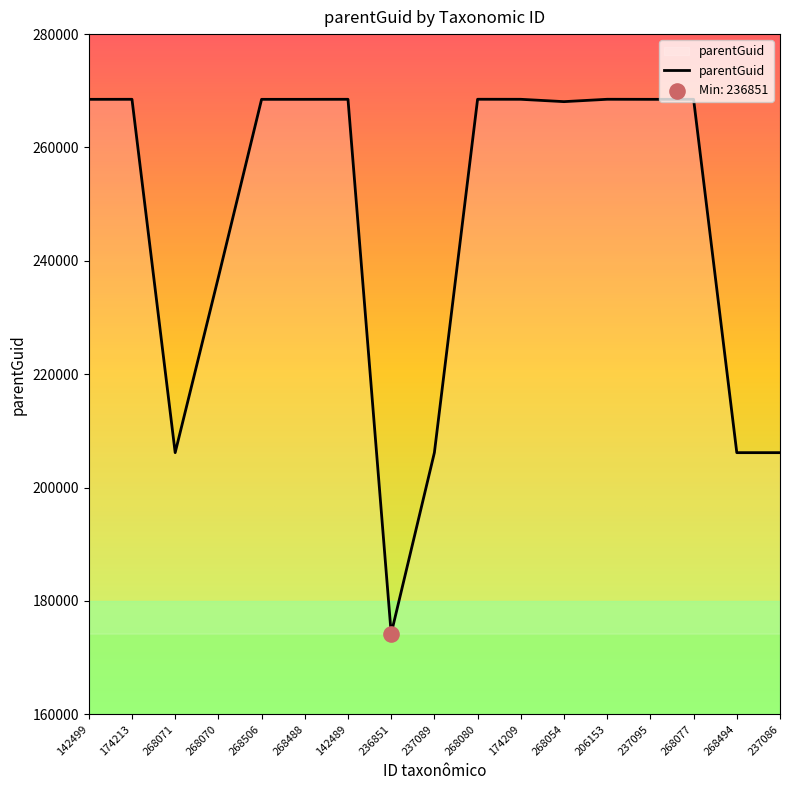

What is the change in value from 268506 to 142489?

+7